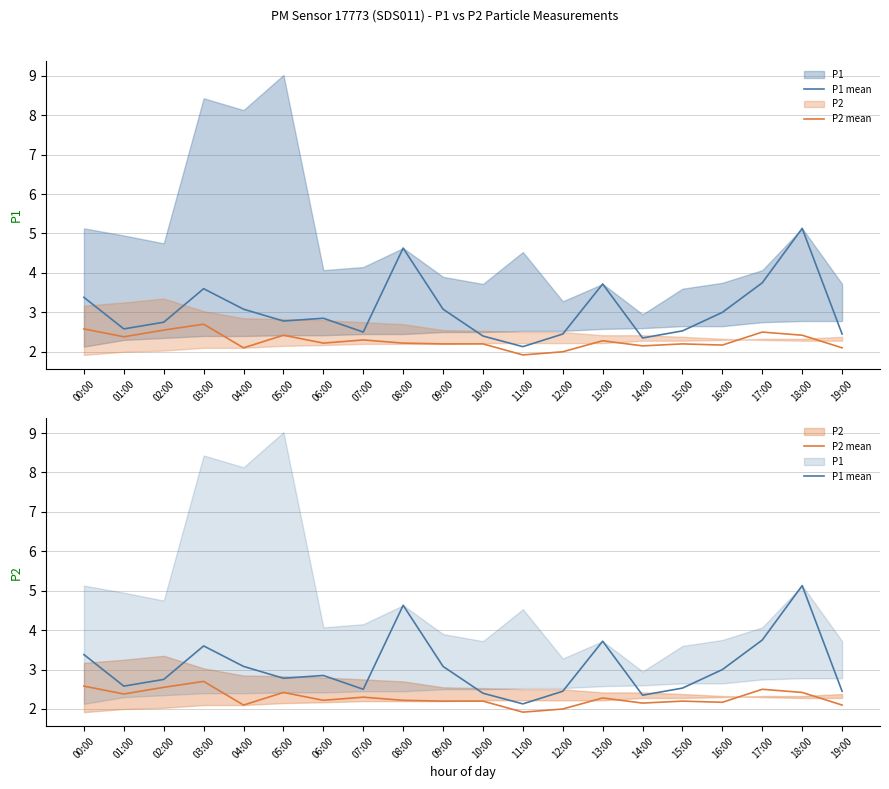

True or false: P1 mean has a value of 2.1 at 11:00.

True